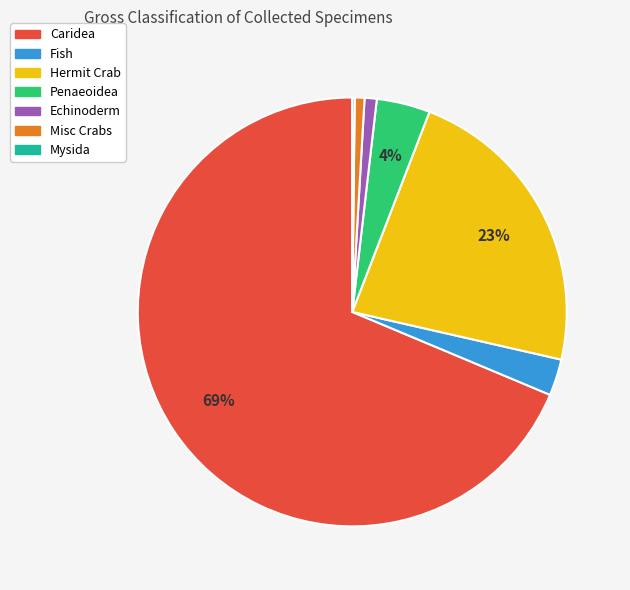

What percentage is the Misc Crabs slice, to the nearest percent?

1%